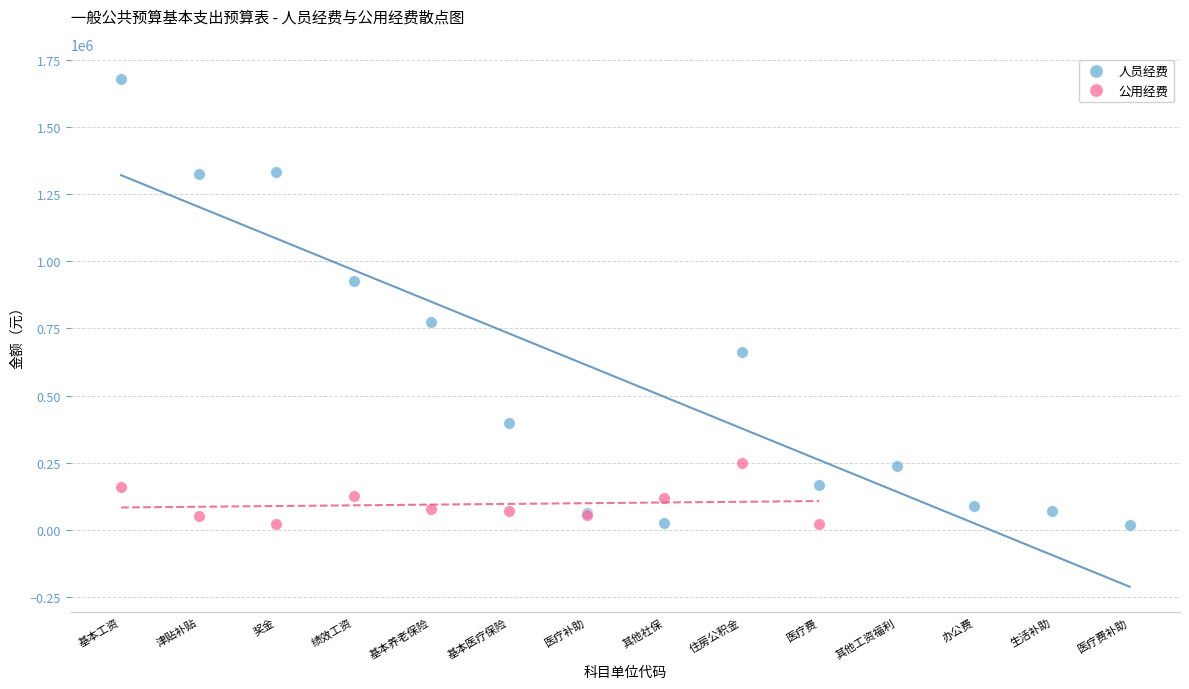

Which series has the widest spread of Y values?

人员经费